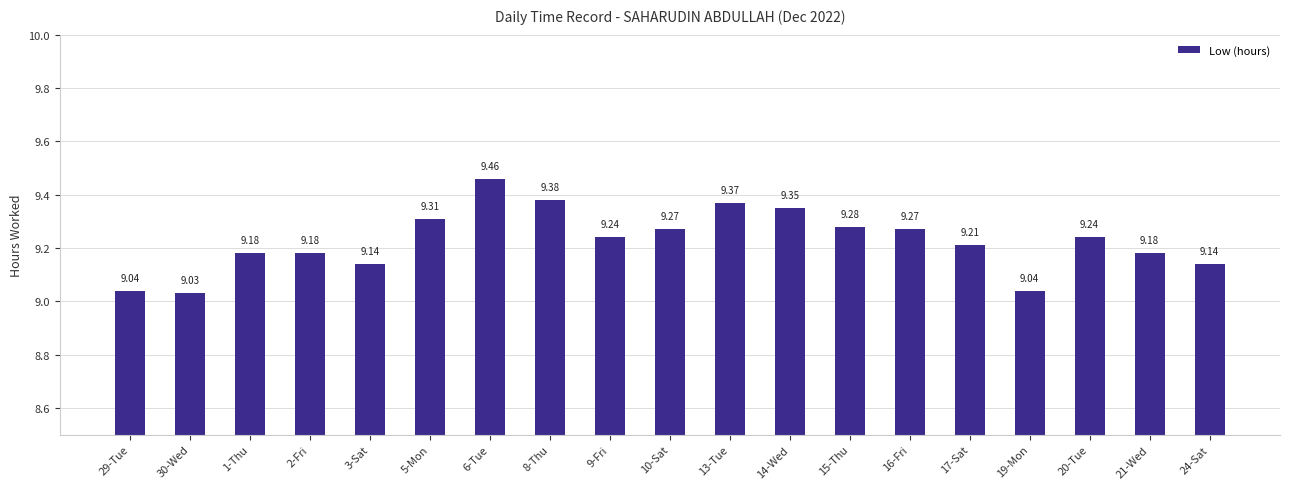

What is the difference between the maximum and minimum values?

0.4